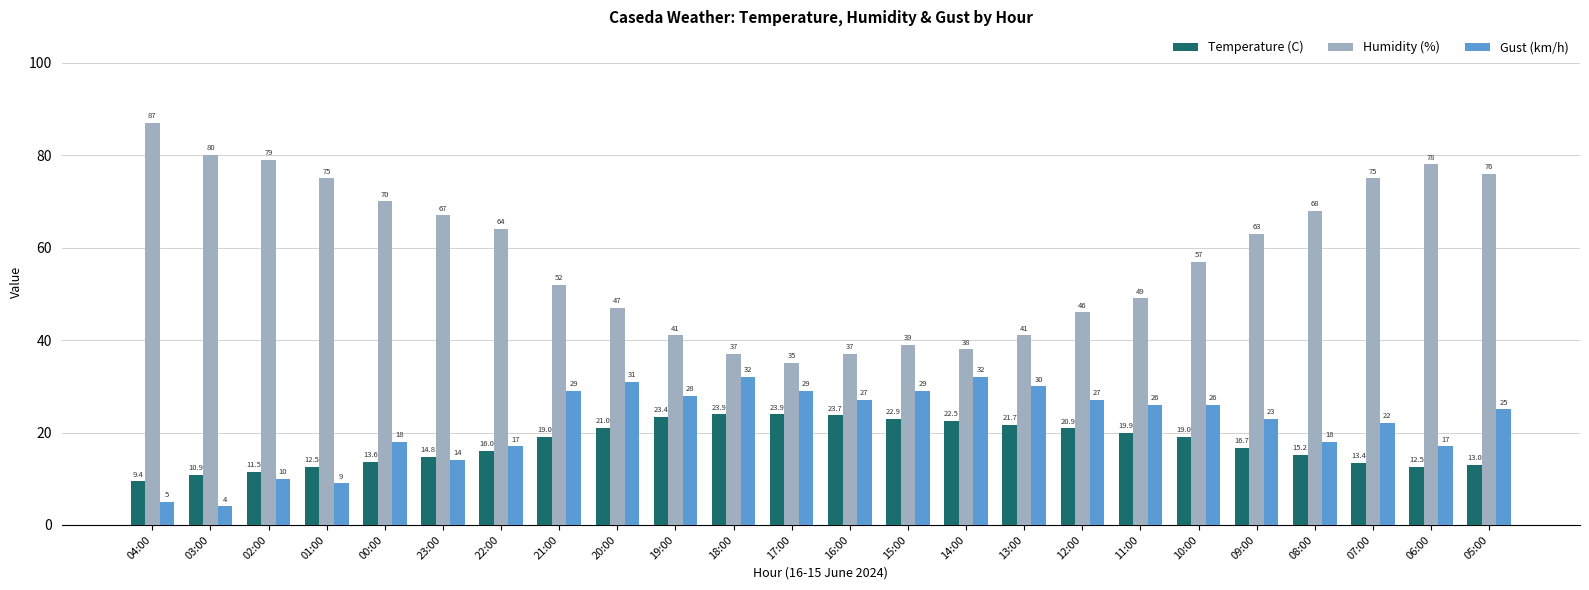

Reading right to left, what are all the values shown in this chart?

Temperature (C): 13.0	12.5	13.4	15.2	16.7	19.0	19.9	20.9	21.7	22.5	22.9	23.7	23.9	23.9	23.4	21.0	19.0	16.0	14.8	13.6	12.5	11.5	10.9	9.4
Humidity (%): 76.0	78.0	75.0	68.0	63.0	57.0	49.0	46.0	41.0	38.0	39.0	37.0	35.0	37.0	41.0	47.0	52.0	64.0	67.0	70.0	75.0	79.0	80.0	87.0
Gust (km/h): 25.0	17.0	22.0	18.0	23.0	26.0	26.0	27.0	30.0	32.0	29.0	27.0	29.0	32.0	28.0	31.0	29.0	17.0	14.0	18.0	9.0	10.0	4.0	5.0